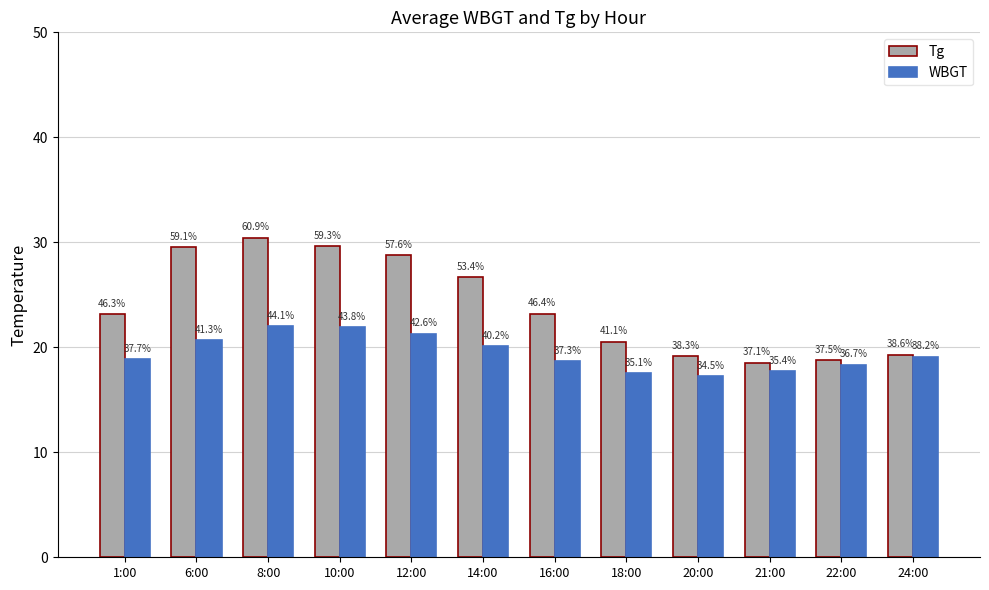

True or false: Tg has a value of 20.6 at 18:00.

True